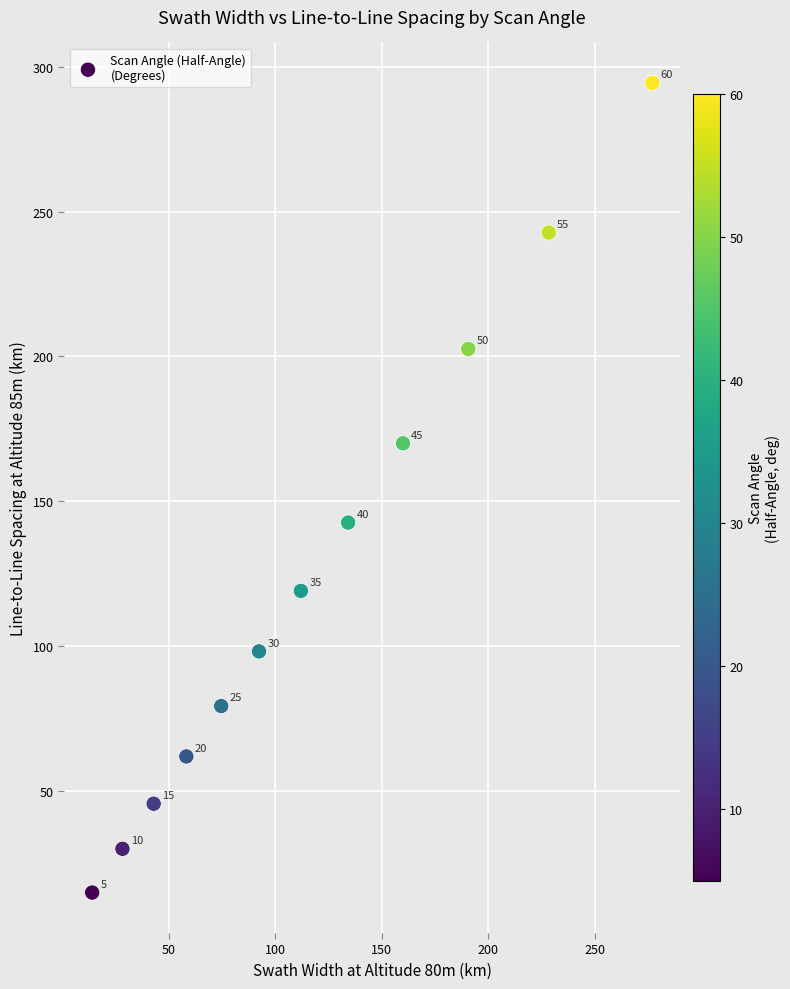

What Y value in the scatter plot is closest to 154?

142.6